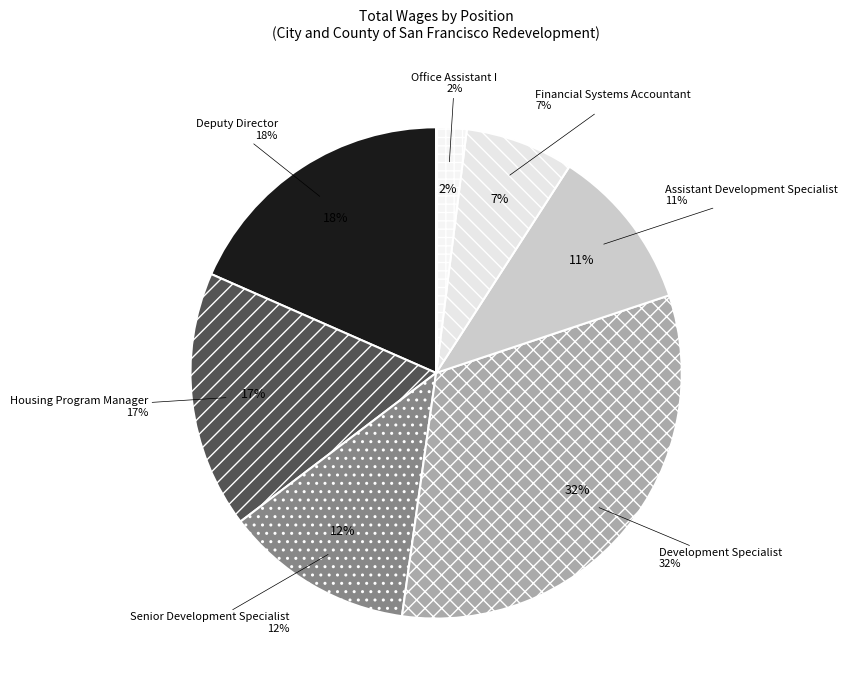

Is there any slice that represents more than half of the pie?

No